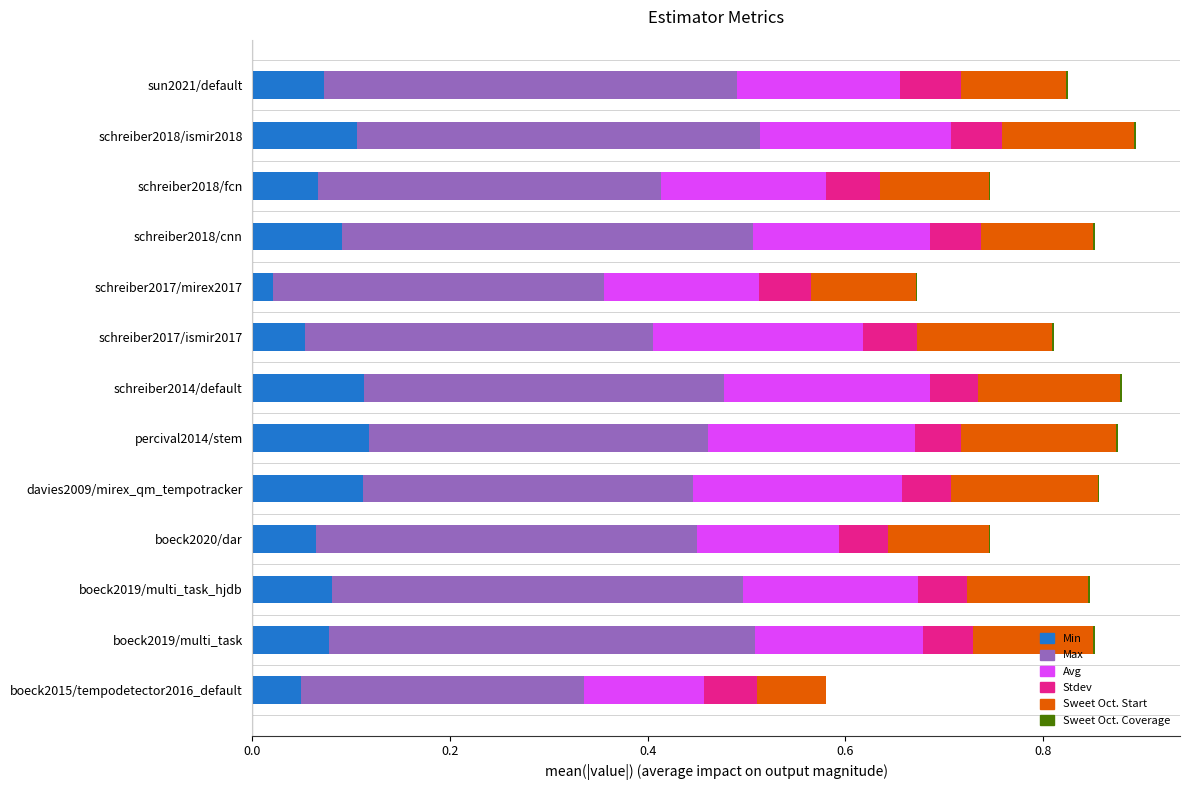

The value of Min at sun2021/default is 0.0. True or false?

False